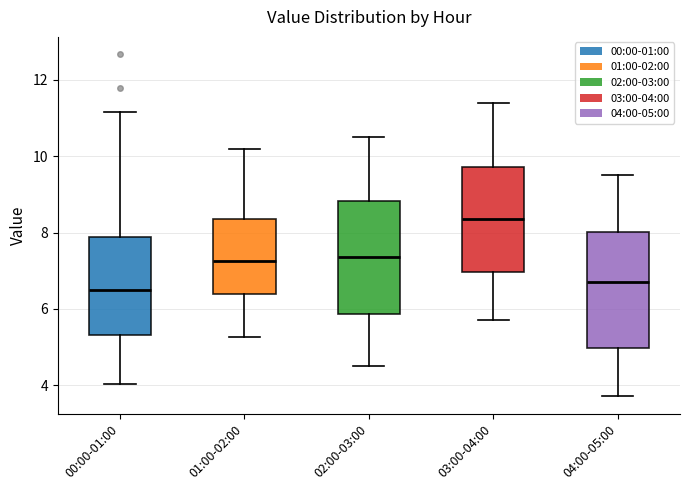

Where does the lower whisker of the box for 03:00-04:00 end on the y-axis? The values are not printed on the chart, so give them approximately, as read against the axis.

5.8